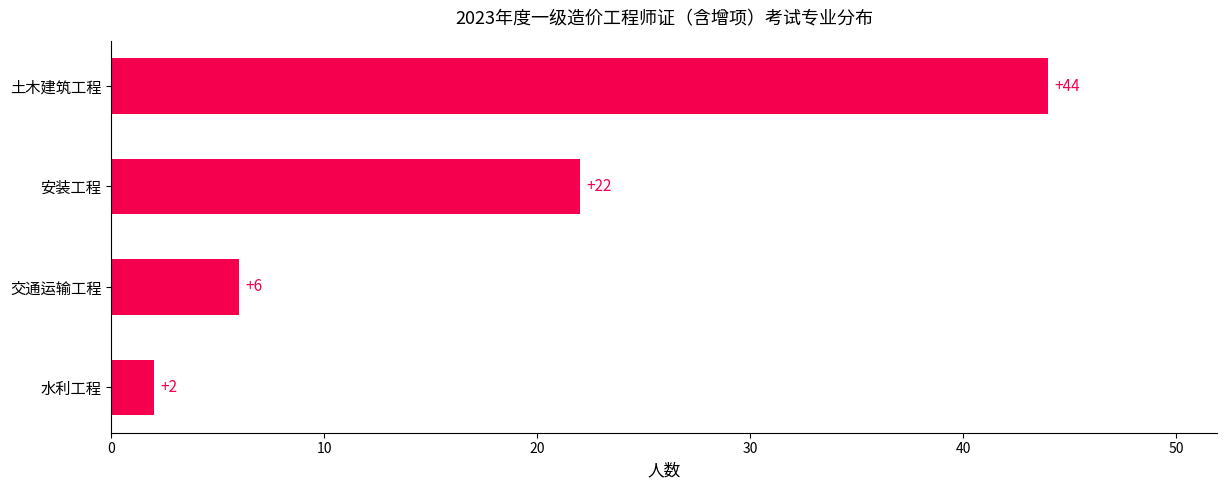

Between 土木建筑工程 and 安装工程, which is larger?

土木建筑工程